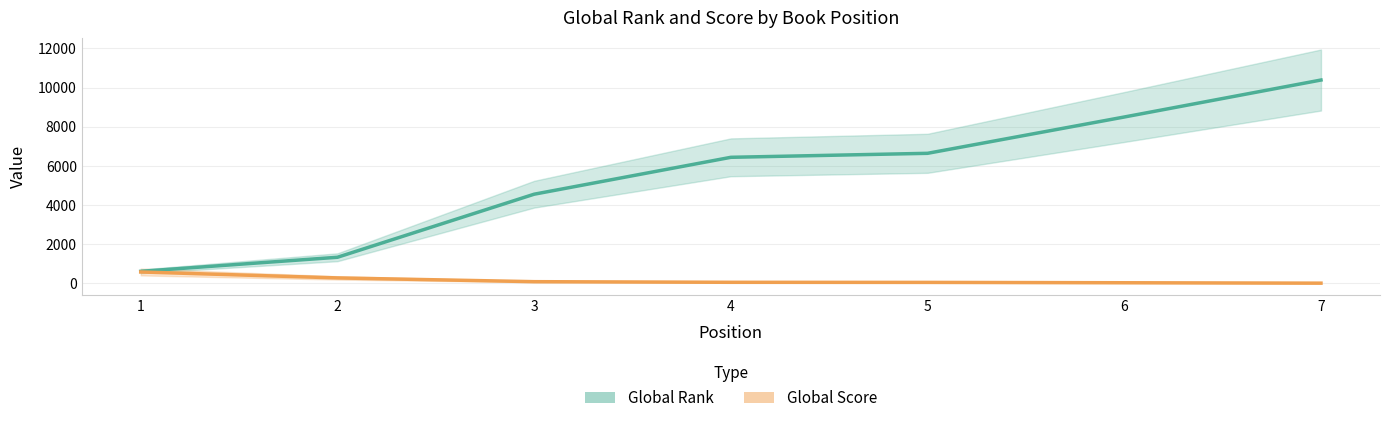

Reading right to left, list all the values displayed in this chart.

Global Rank: 7=10387	6=8499	5=6645	4=6441	3=4557	2=1337	1=619
Global Score: 7=15	6=36	5=54	4=59	3=91	2=283	1=586